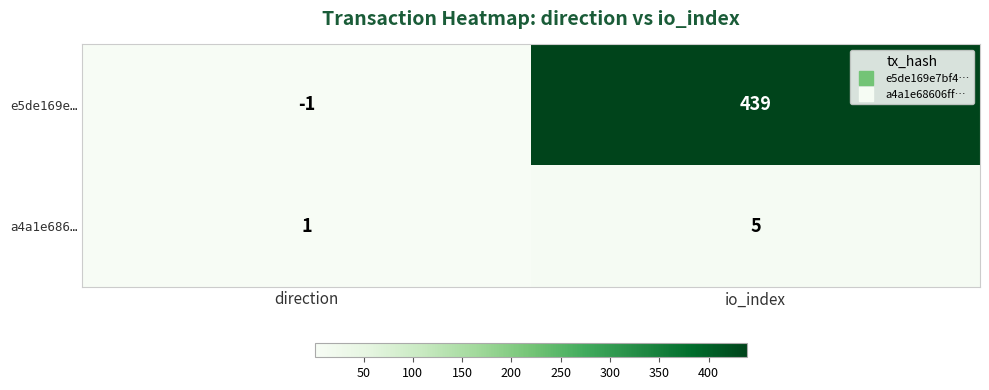

Is it true that a4a1e686… equals 0 at direction?

False